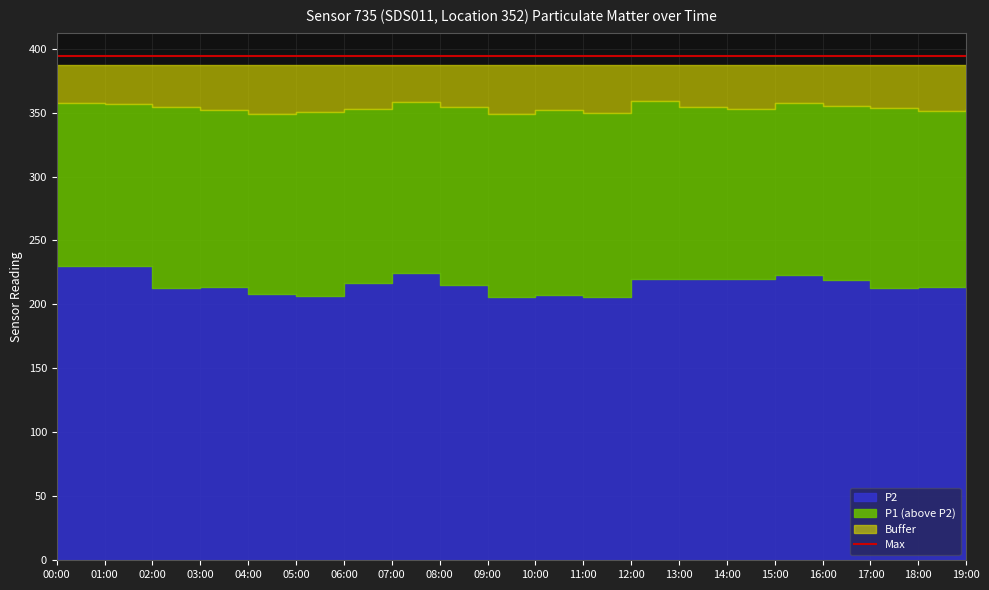

Which series changed the most between 01:00 and 05:00?

P2